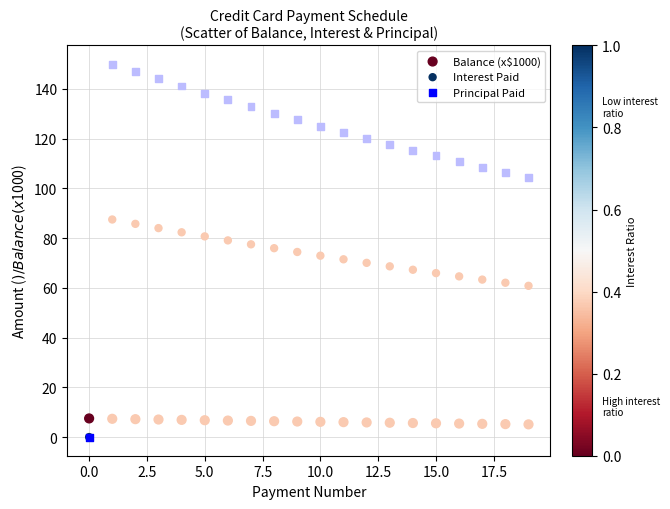

What are all the series names shown in the legend?

Balance (x$1000), Interest Paid, Principal Paid